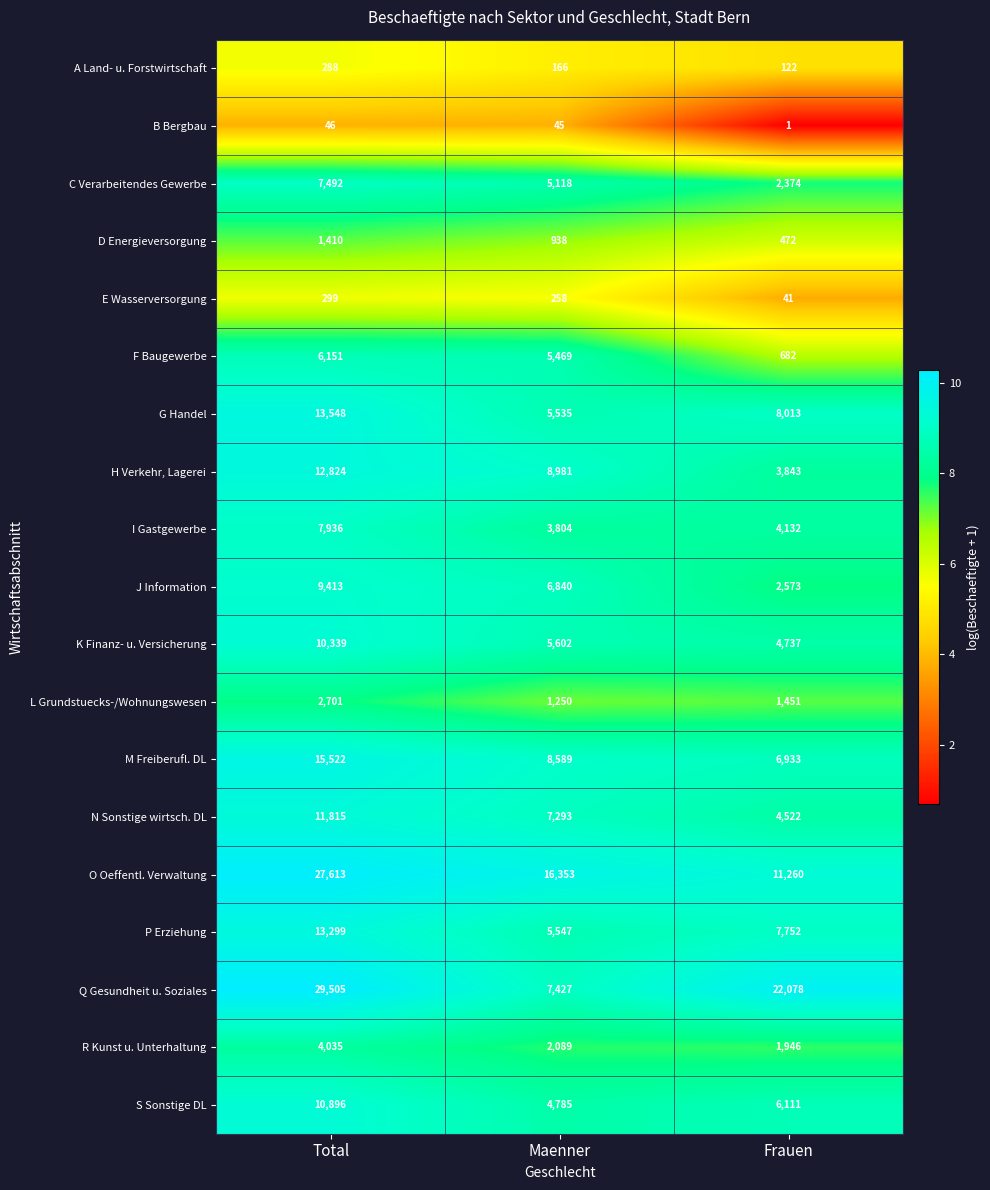

At which category does the chart reach its peak across all series?

Total